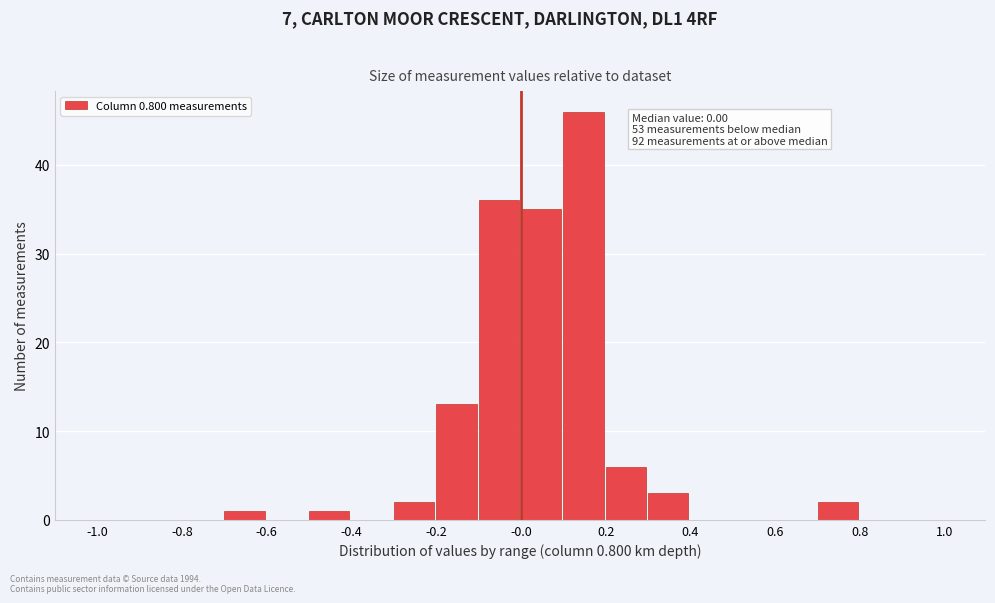

Which range on the x-axis has the tallest bar?

0.1 to 0.2